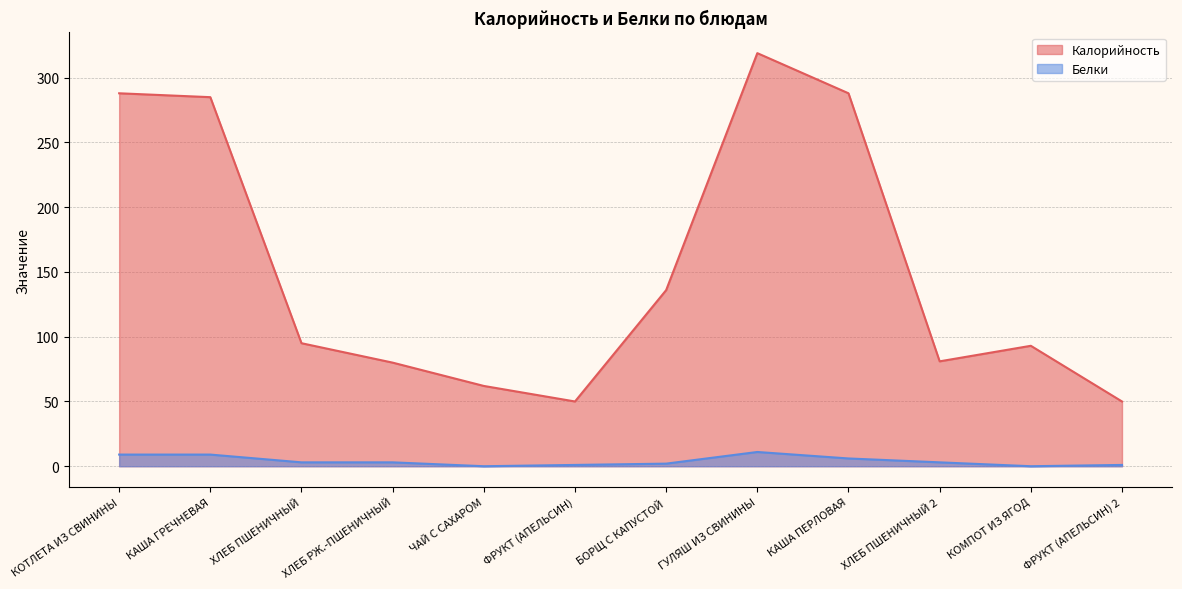

Which series has the largest range (max minus min)?

Калорийность